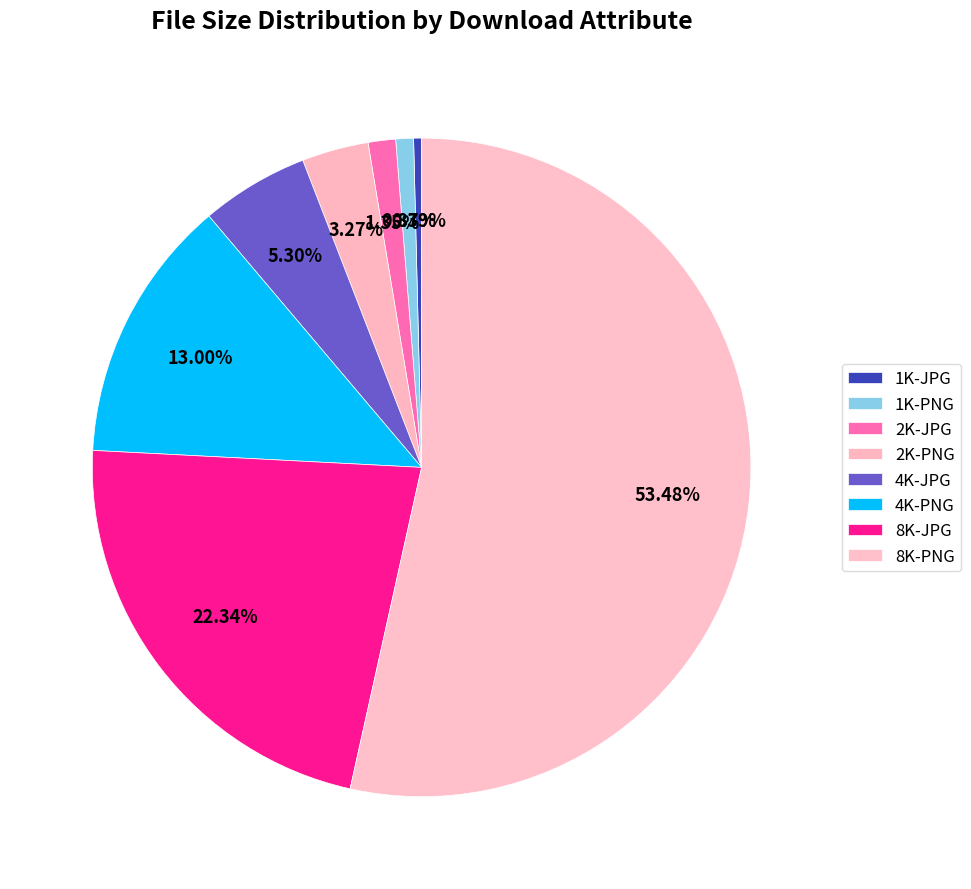

What is the largest slice in the pie chart?

8K-PNG